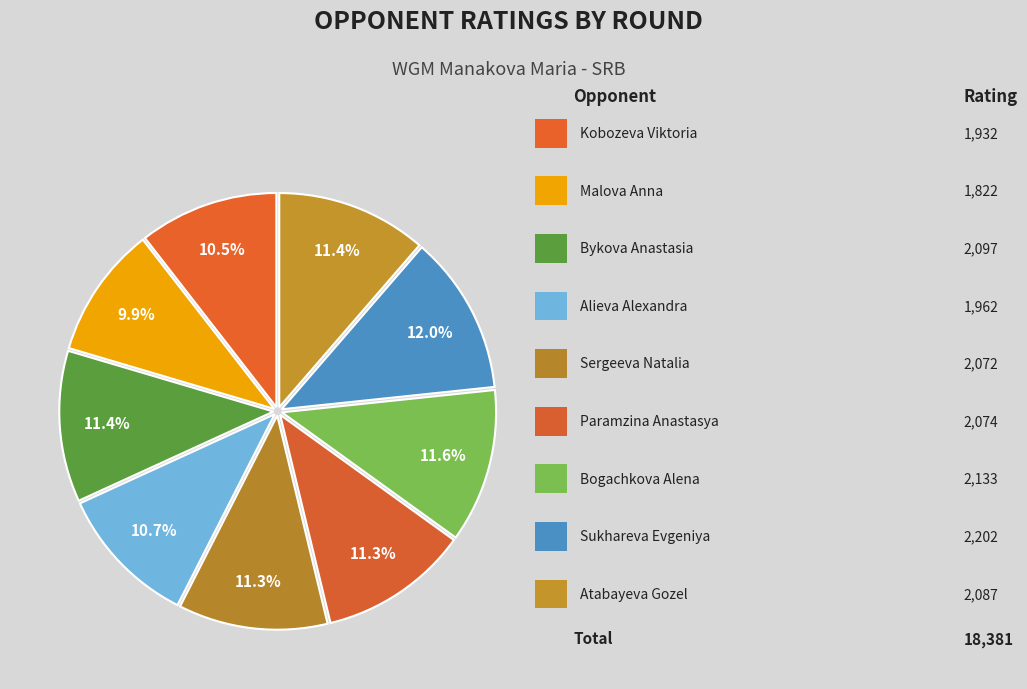

What is the largest slice in the pie chart?

Sukhareva Evgeniya (30)